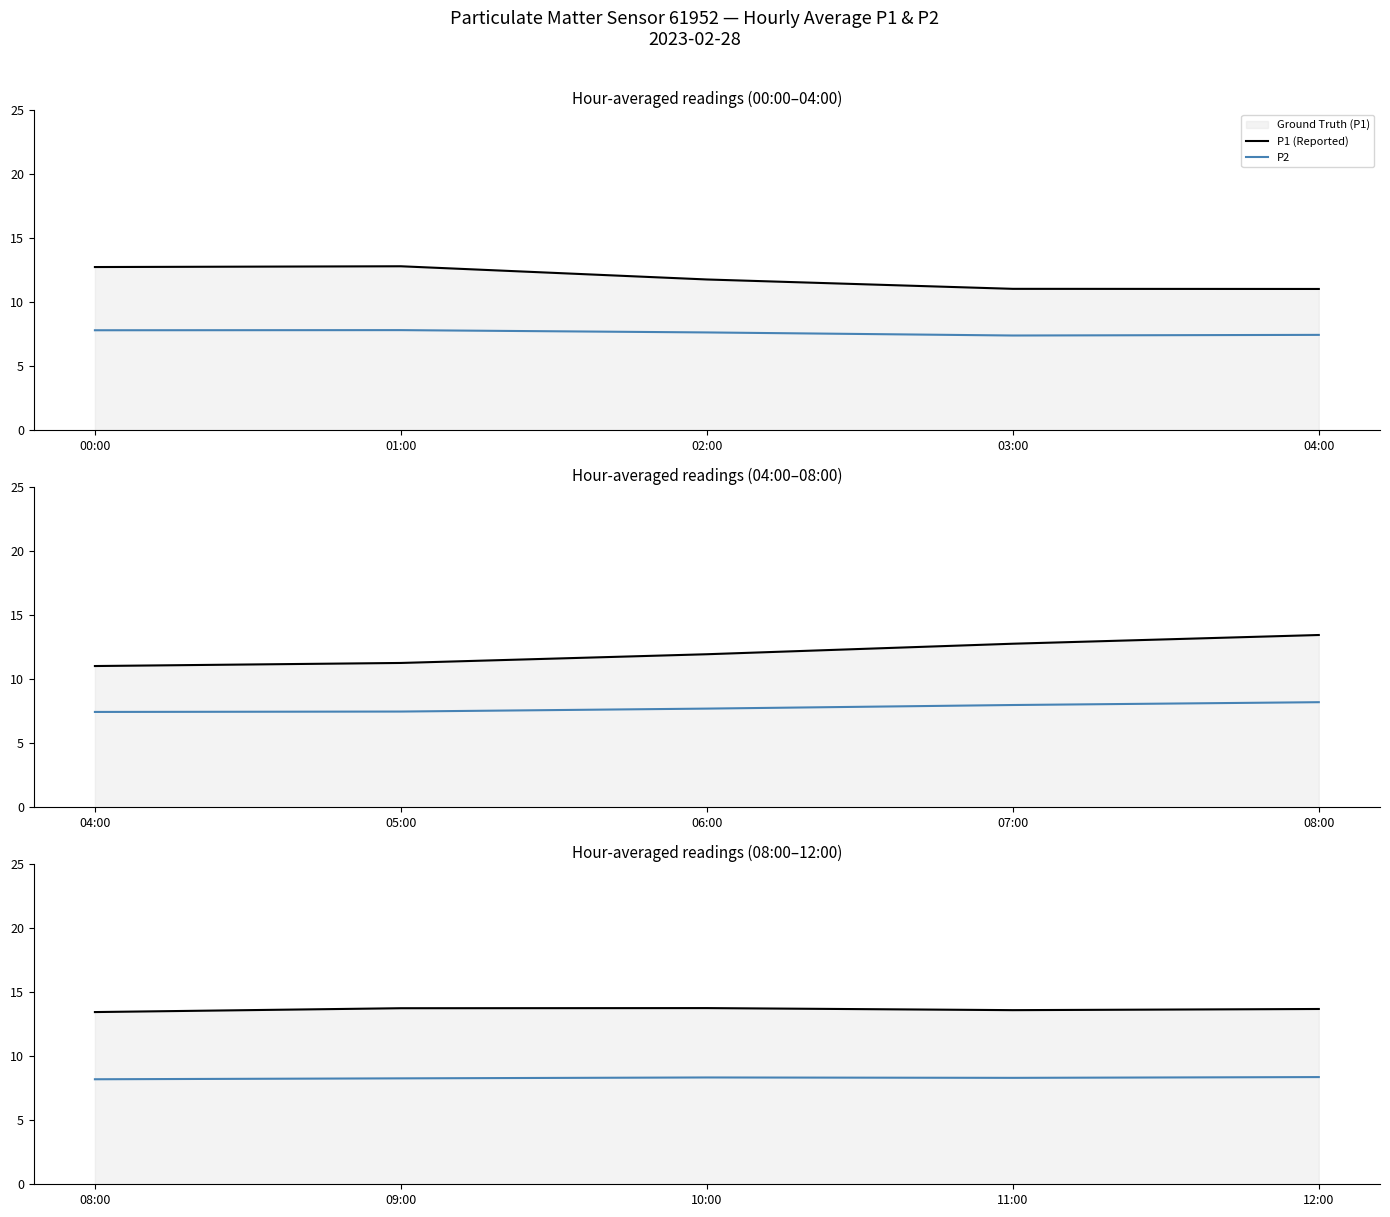

Rank the series by their average value, from lowest to highest.

P2, P1 (Reported)